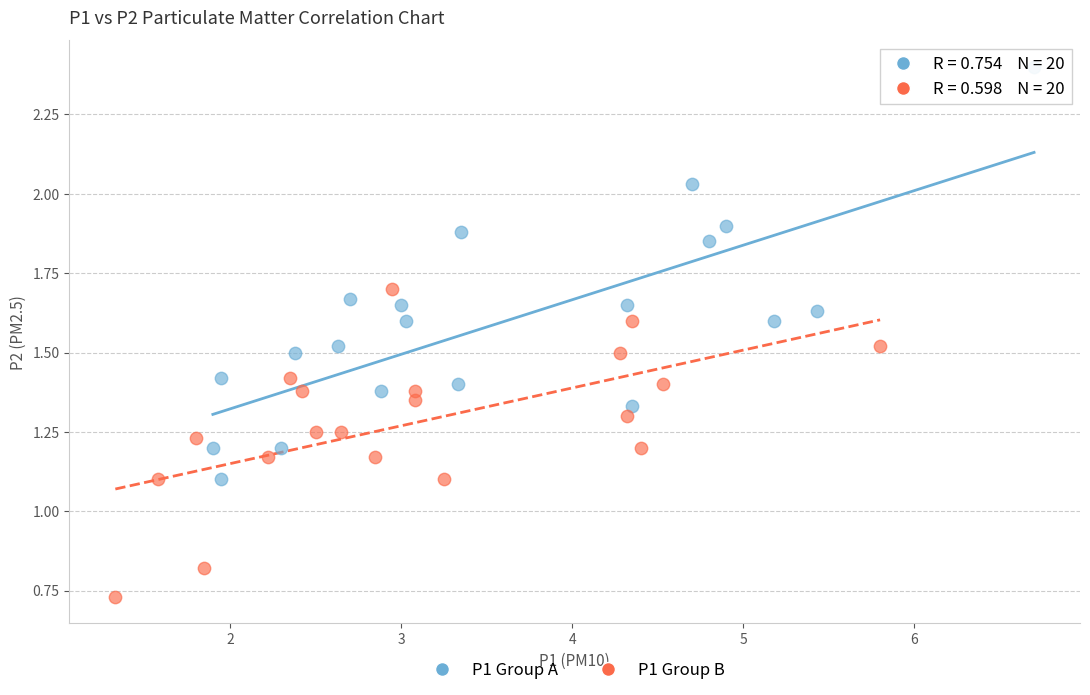

What are all the series names shown in the legend?

P1 Group A, P1 Group B